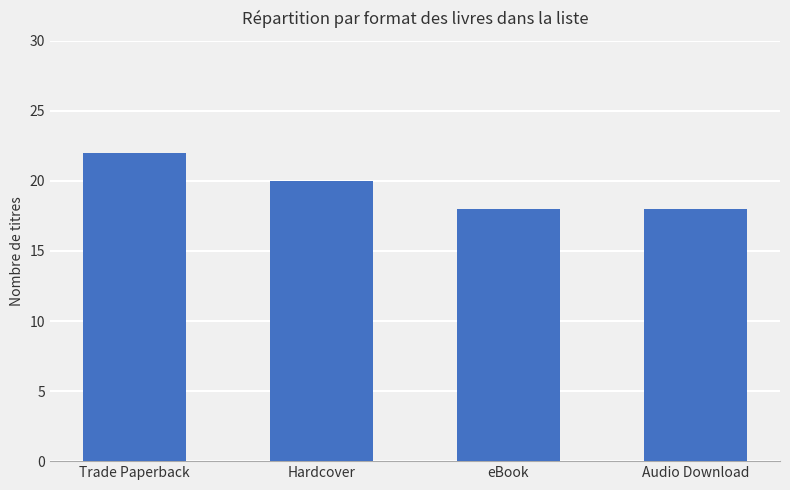

Count the values in the range 18 to 22.

4